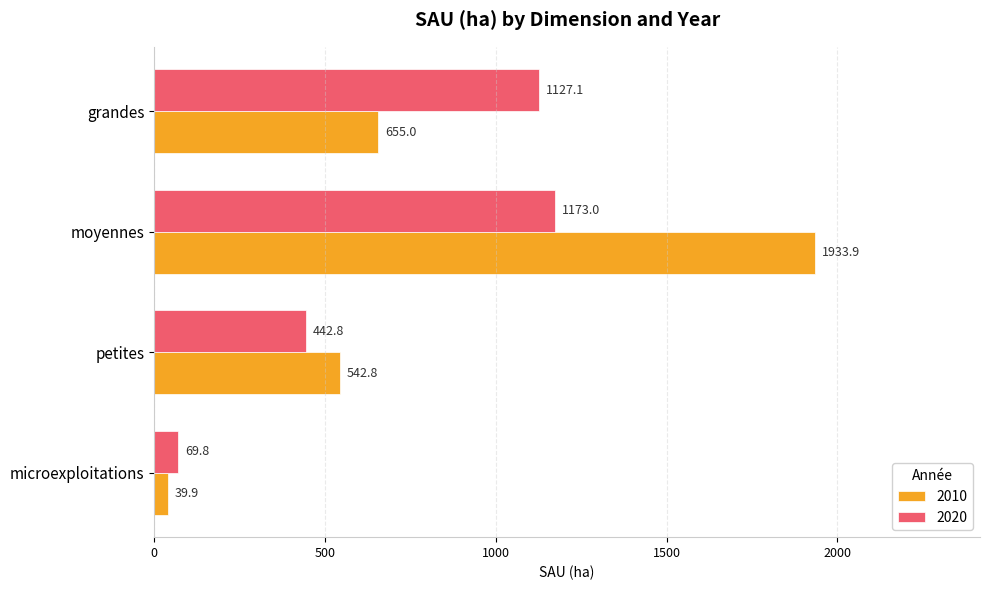

What is the total value across all series at moyennes?

3106.9